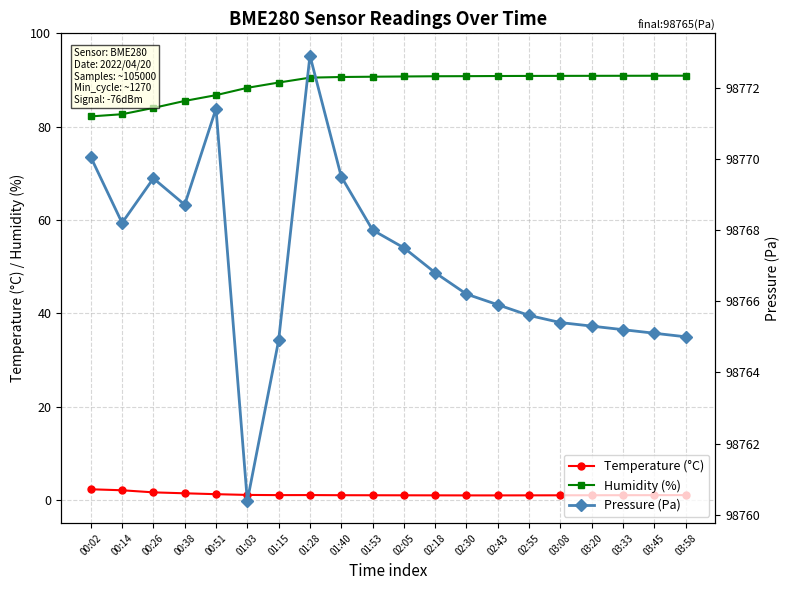

Does the chart have visible grid lines?

Yes